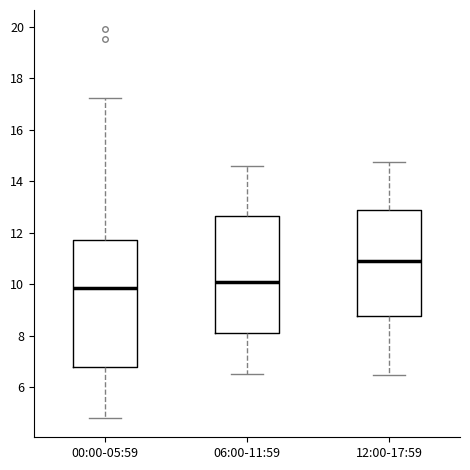

Reading left to right, read every box against the y-axis: the position of its median line, the range the box covers, and the ends of its whiskers. The values are not printed on the chart, so give them approximately, as read against the axis.

00:00-05:59: median 9.8, box 6.8 to 11.8, whiskers 4.8 to 17.2
06:00-11:59: median 10.0, box 8.2 to 12.6, whiskers 6.6 to 14.6
12:00-17:59: median 11.0, box 8.8 to 12.8, whiskers 6.4 to 14.8